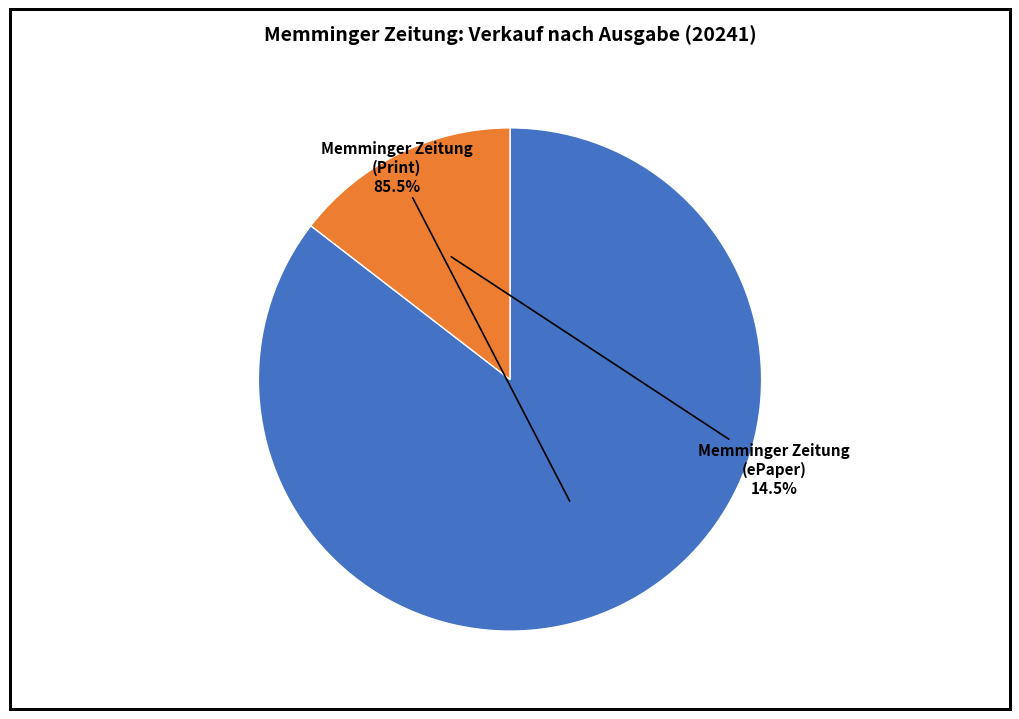

How many segments does this pie chart have?

2